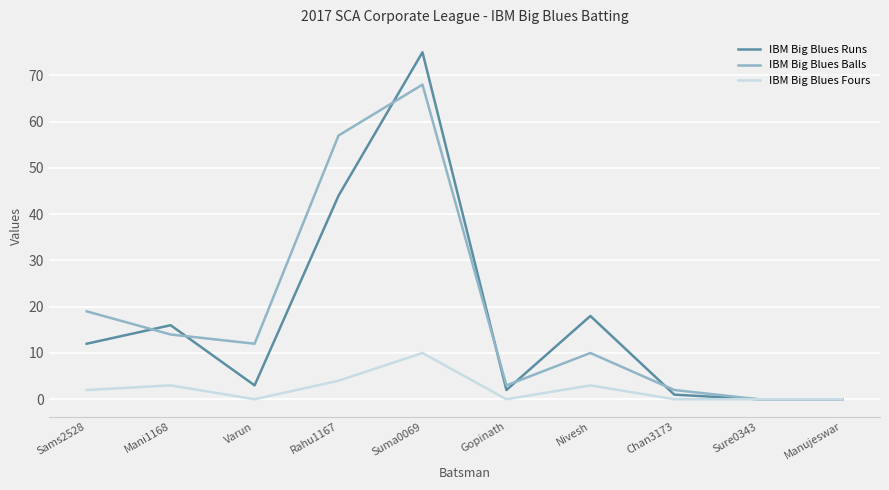

How many lines are shown in the chart?

3